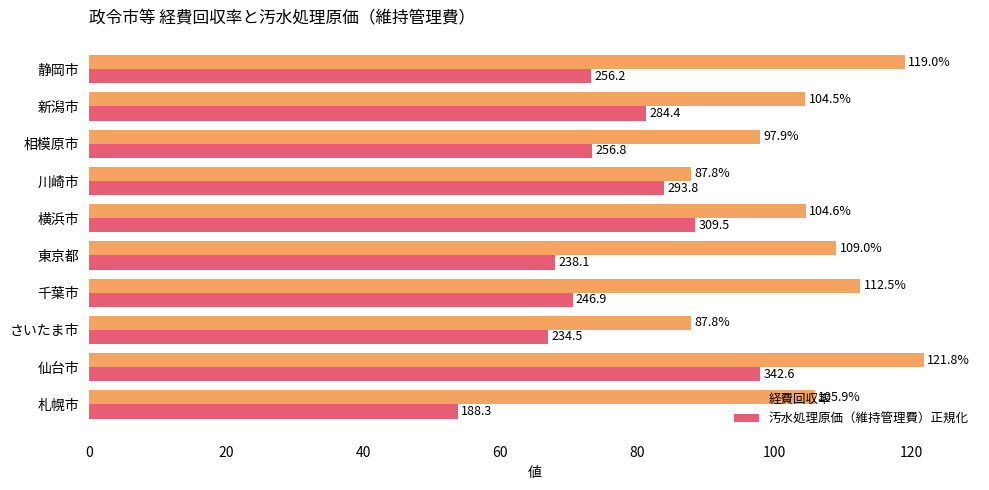

What is the difference between the maximum and minimum values in the 汚水処理原価（維持管理費）正規化 series?

44.1